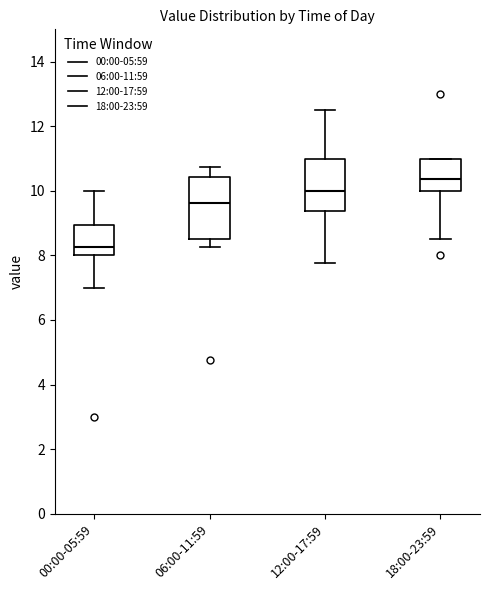

Reading left to right, read every box against the y-axis: the position of its median line, the range the box covers, and the ends of its whiskers. The values are not printed on the chart, so give them approximately, as read against the axis.

00:00-05:59: median 8.2, box 8.0 to 9.0, whiskers 7.0 to 10.0
06:00-11:59: median 9.6, box 8.6 to 10.4, whiskers 8.2 to 10.8
12:00-17:59: median 10.0, box 9.4 to 11.0, whiskers 7.8 to 12.6
18:00-23:59: median 10.4, box 10.0 to 11.0, whiskers 8.6 to 11.0